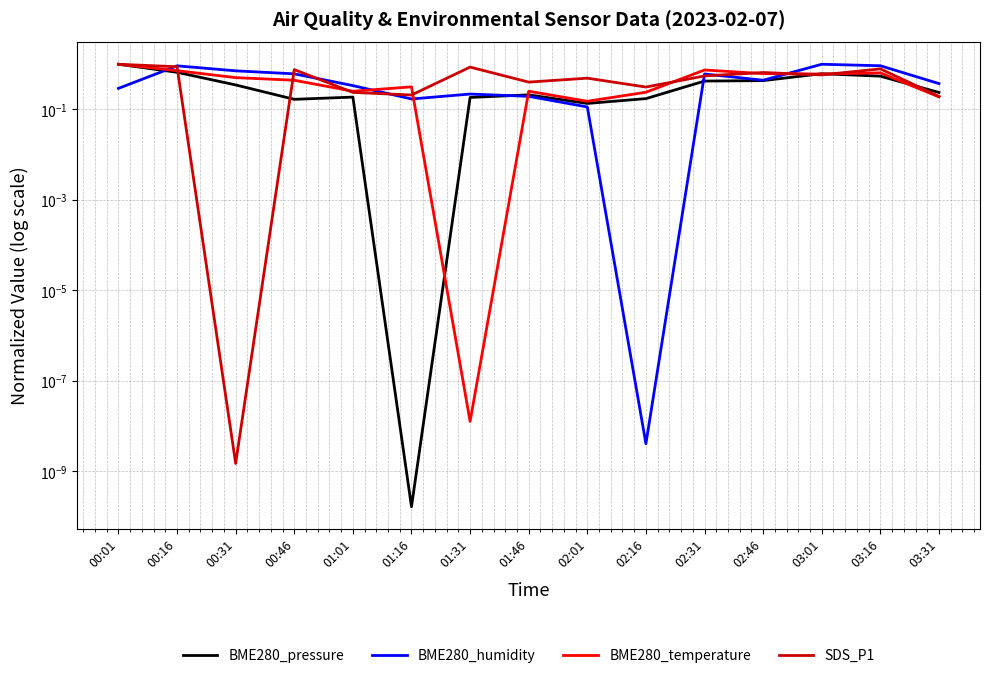

What is the label of the 13th point from the left?

03:01